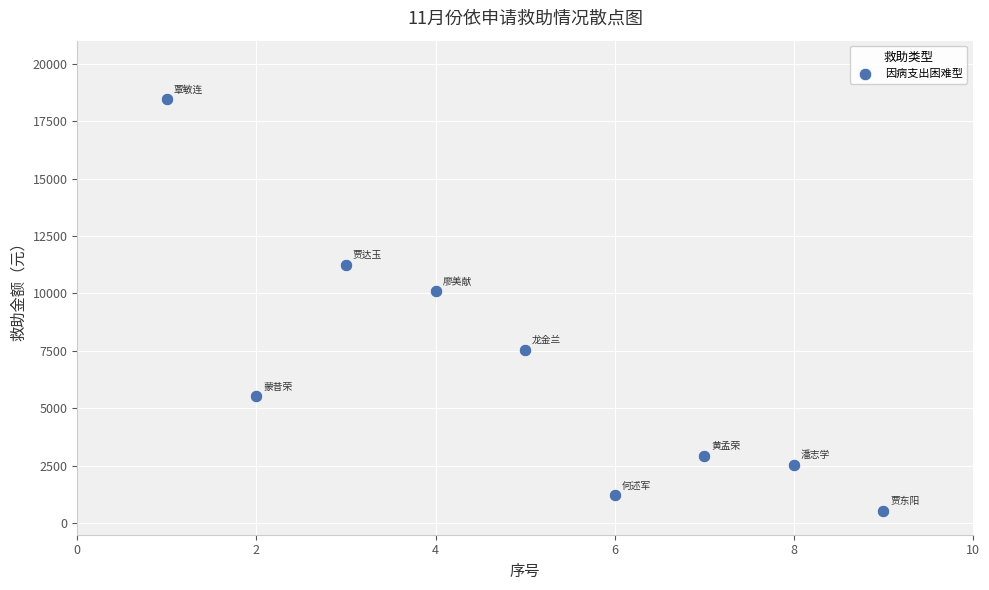

What Y value in the scatter plot is closest to 9491?

10085.1